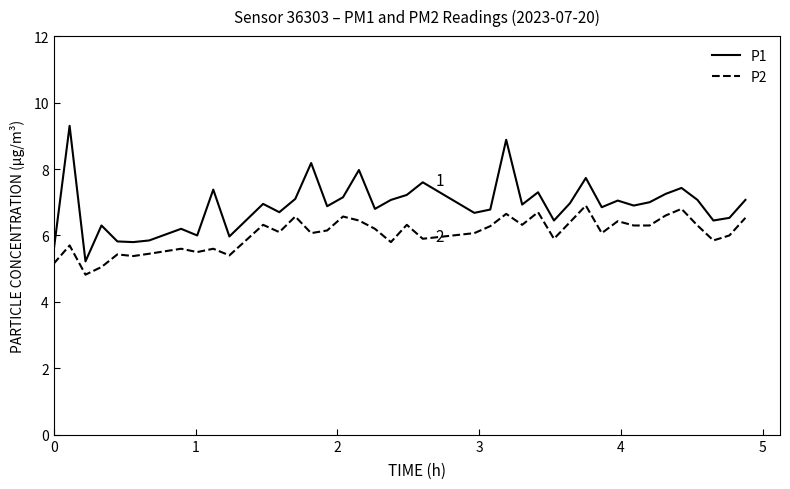

What is the greatest value displayed?

9.3